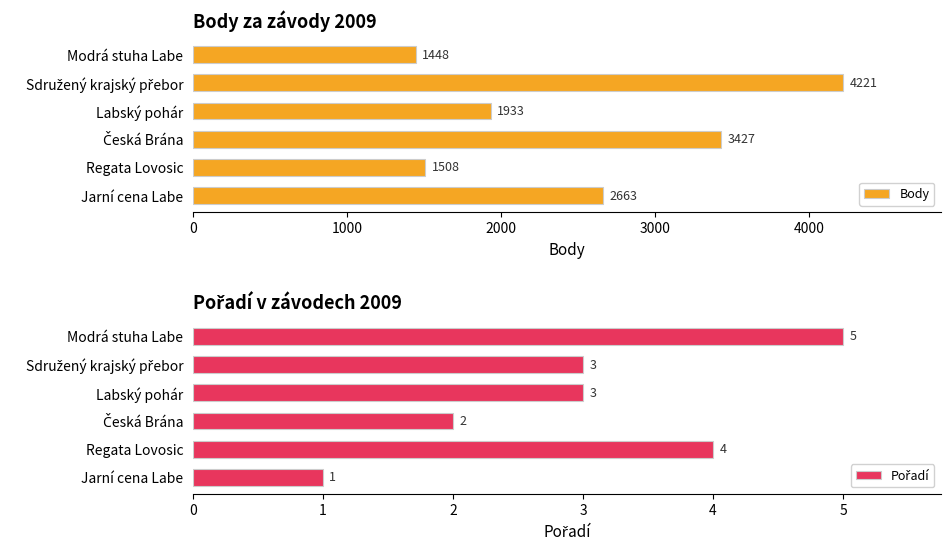

The Body series shows 1448 at Modrá stuha Labe. True or false?

True